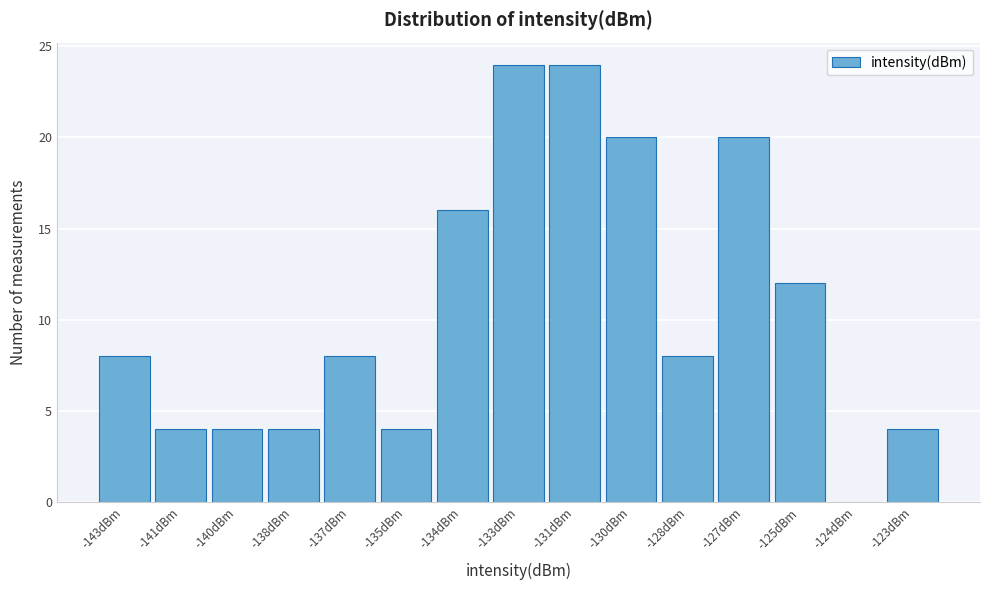

Reading left to right, extract all data points from this chart.

-143dBm=8	-141dBm=4	-140dBm=4	-138dBm=4	-137dBm=8	-135dBm=4	-134dBm=16	-133dBm=24	-131dBm=24	-130dBm=20	-128dBm=8	-127dBm=20	-125dBm=12	-124dBm=0	-123dBm=4